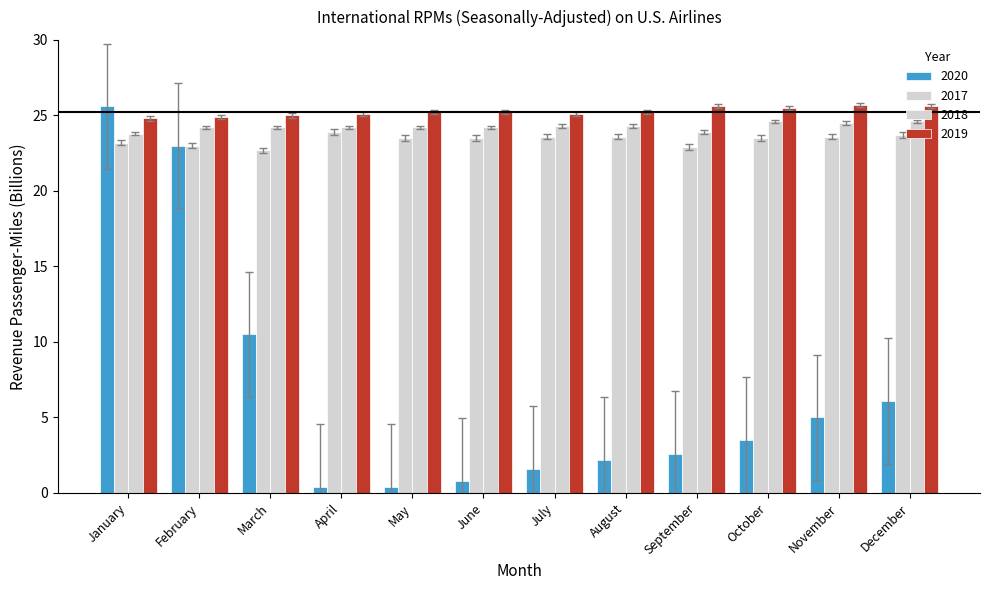

What is the value of the 2017 bar at the 12th from the left?

23.5